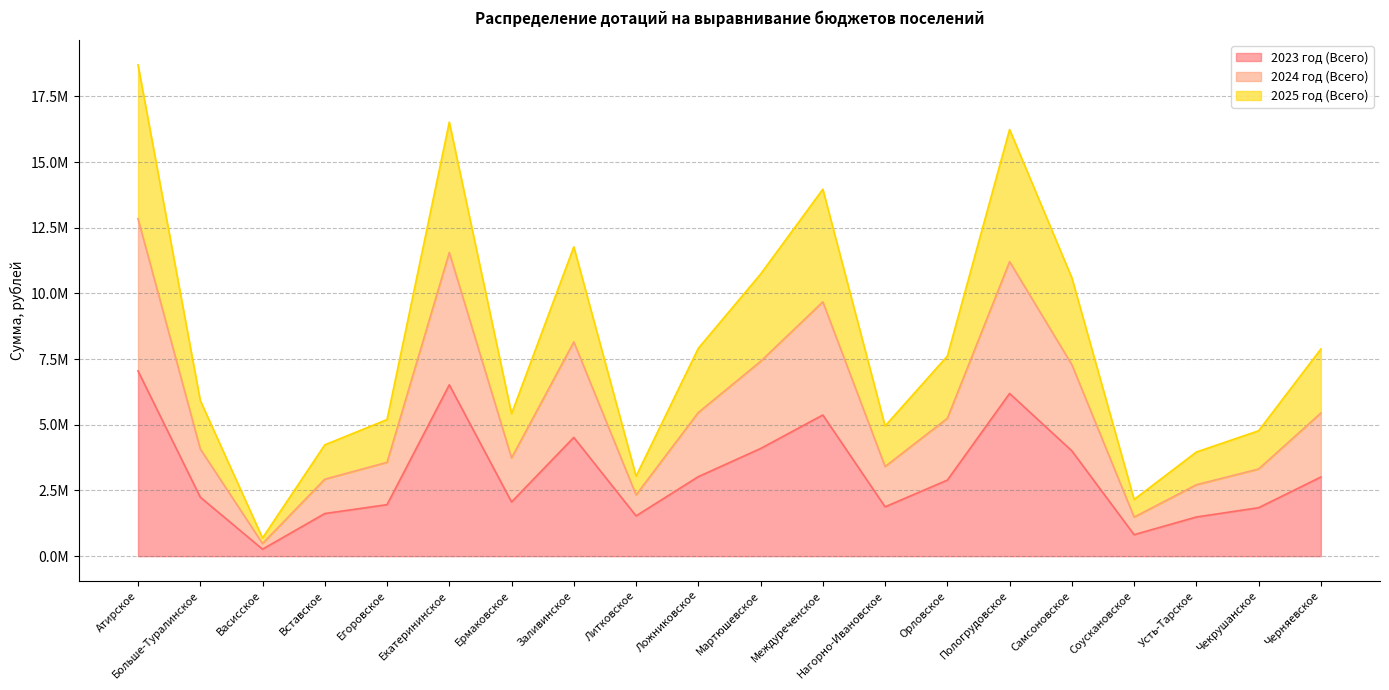

What is the spread (max minus min) of values at Чекрушанское?

2928193.5